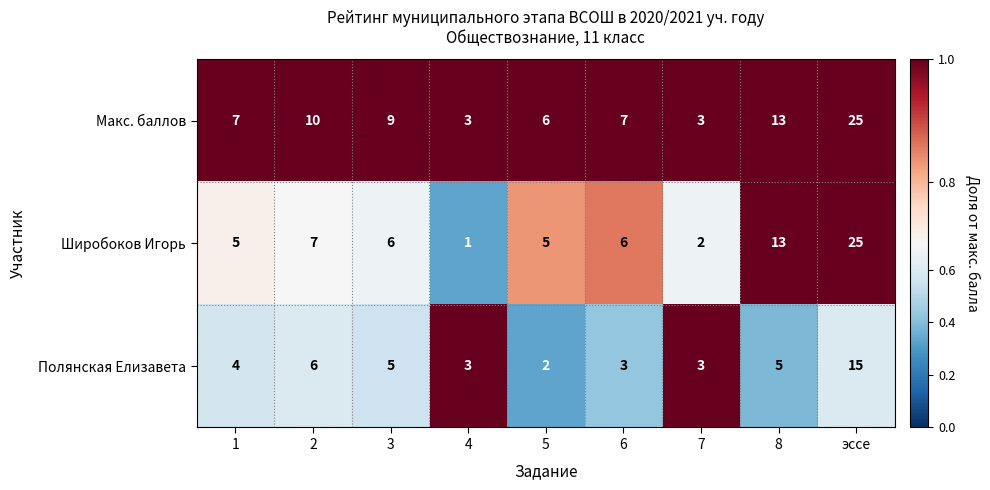

Reading left to right, transcribe all the data shown in this chart.

Макс. баллов: 1=7	2=10	3=9	4=3	5=6	6=7	7=3	8=13	эссе=25
Широбоков Игорь: 1=5	2=7	3=6	4=1	5=5	6=6	7=2	8=13	эссе=25
Полянская Елизавета: 1=4	2=6	3=5	4=3	5=2	6=3	7=3	8=5	эссе=15